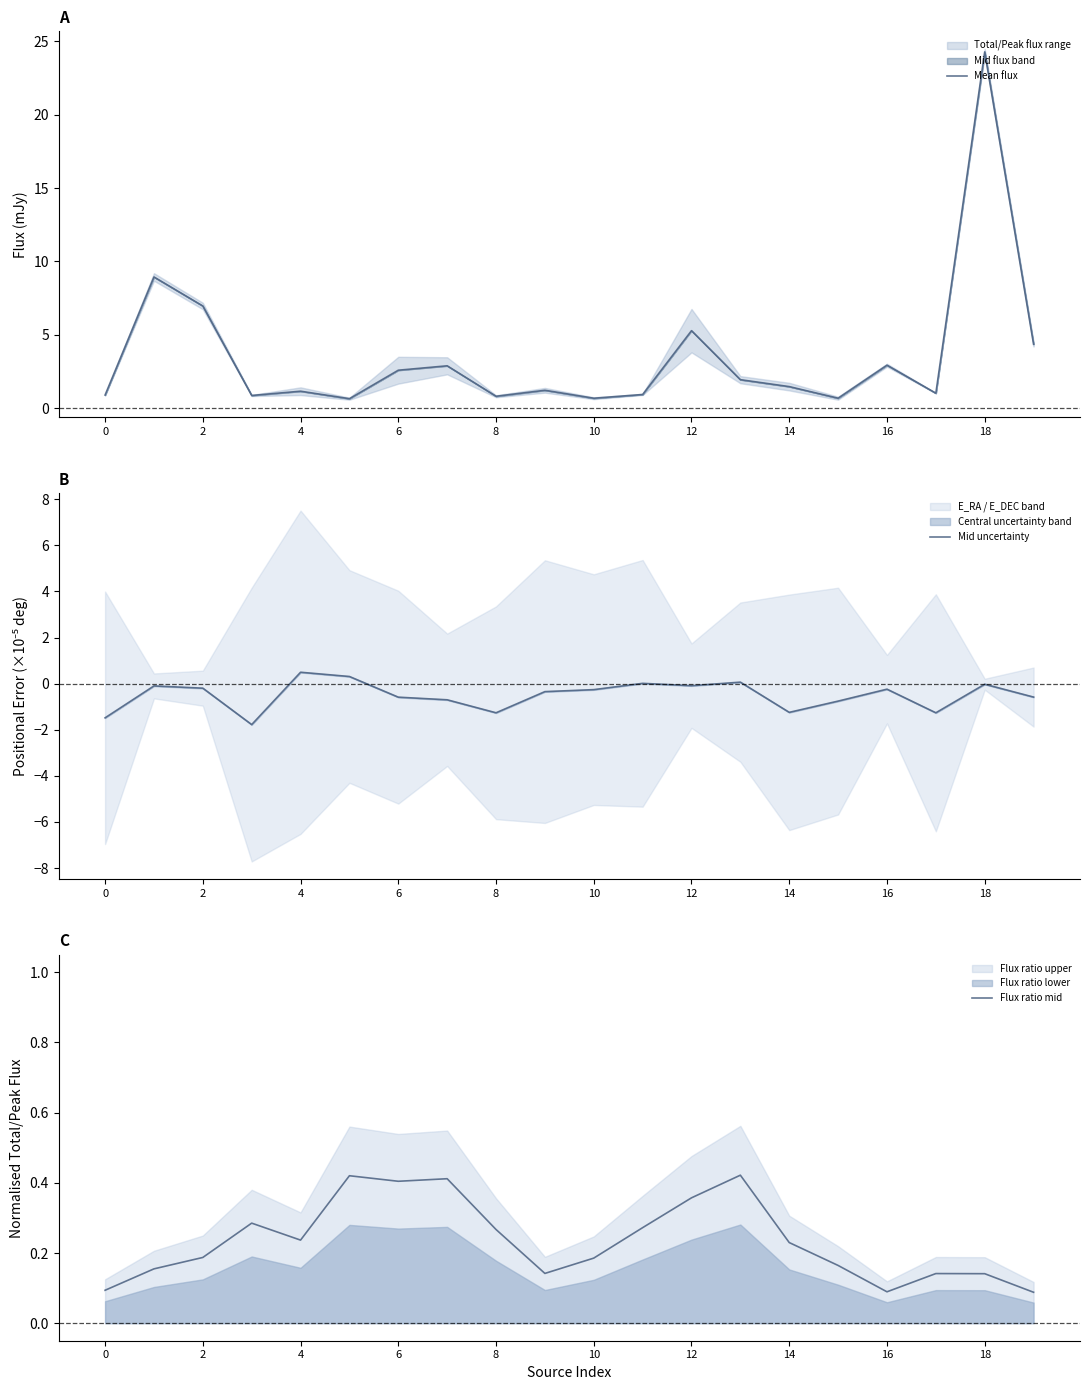

What is the greatest value displayed?

24.3